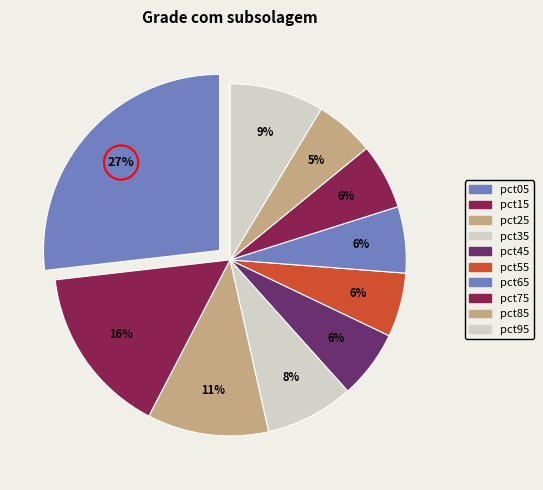

Is the sum of pct45 and pct65 greater than half?

No